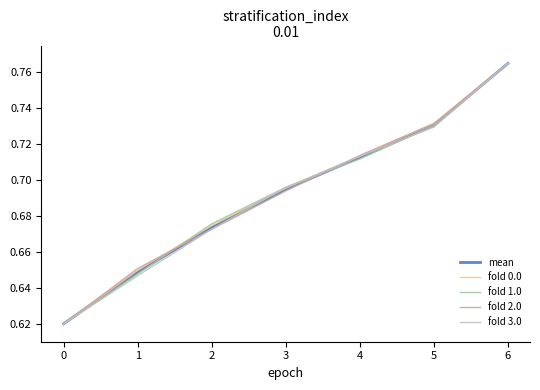

At which category is the sum across all series the highest?

6